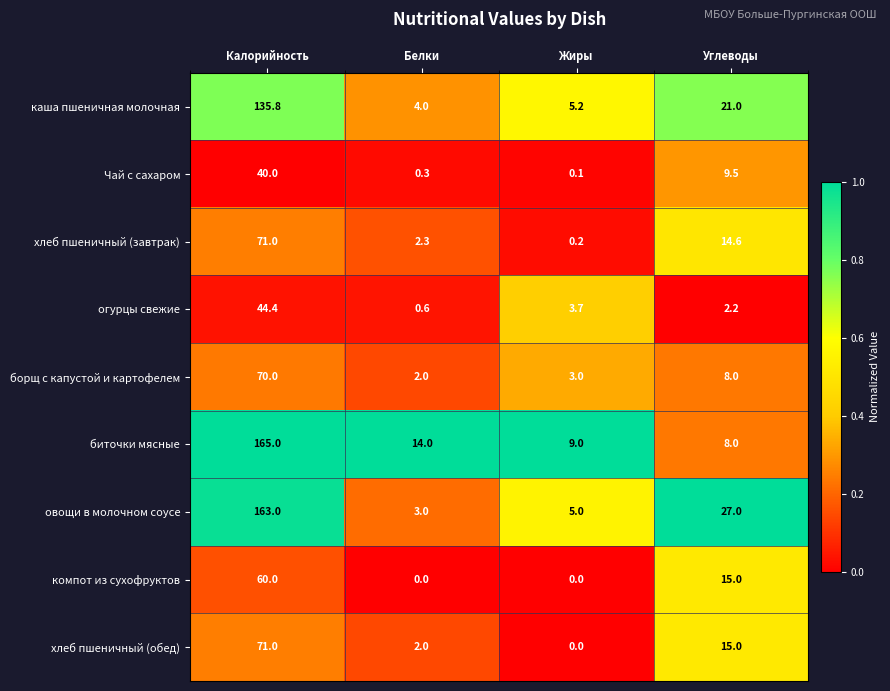

What is the difference between the maximum and minimum values in the огурцы свежие series?

43.8